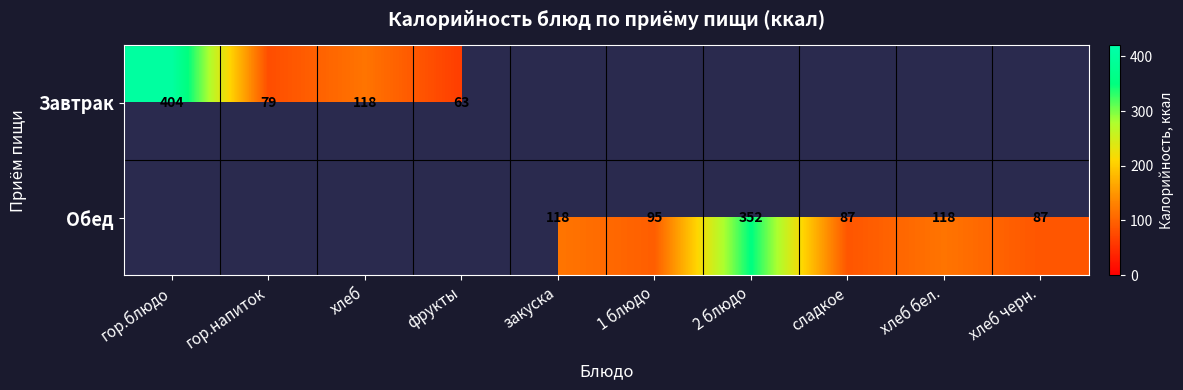

Is the value of Обед at 2 блюдо greater than the value of Завтрак at хлеб?

Yes